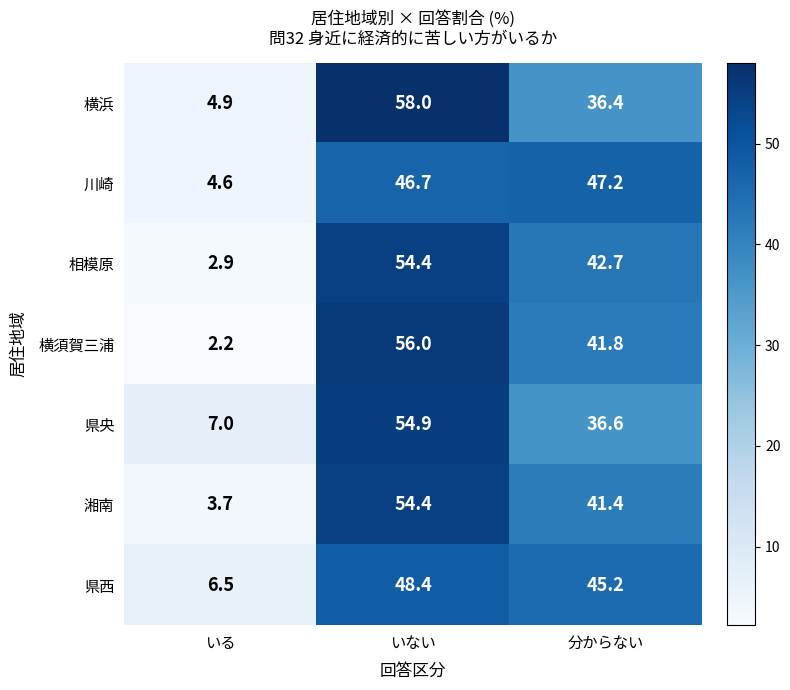

What is the difference between the maximum and minimum values in the 相模原 series?

51.5